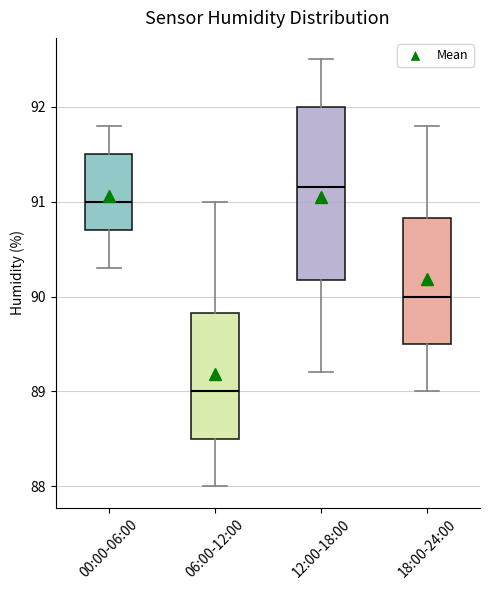

Which box's median line is the highest?

12:00-18:00